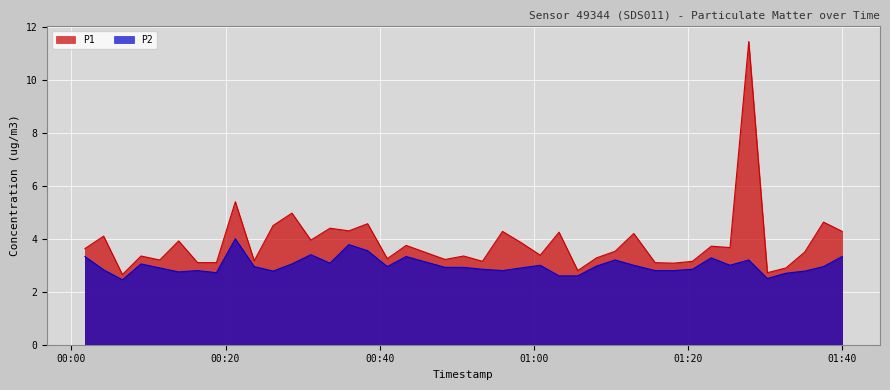

True or false: P1 and P2 cross at least once.

False